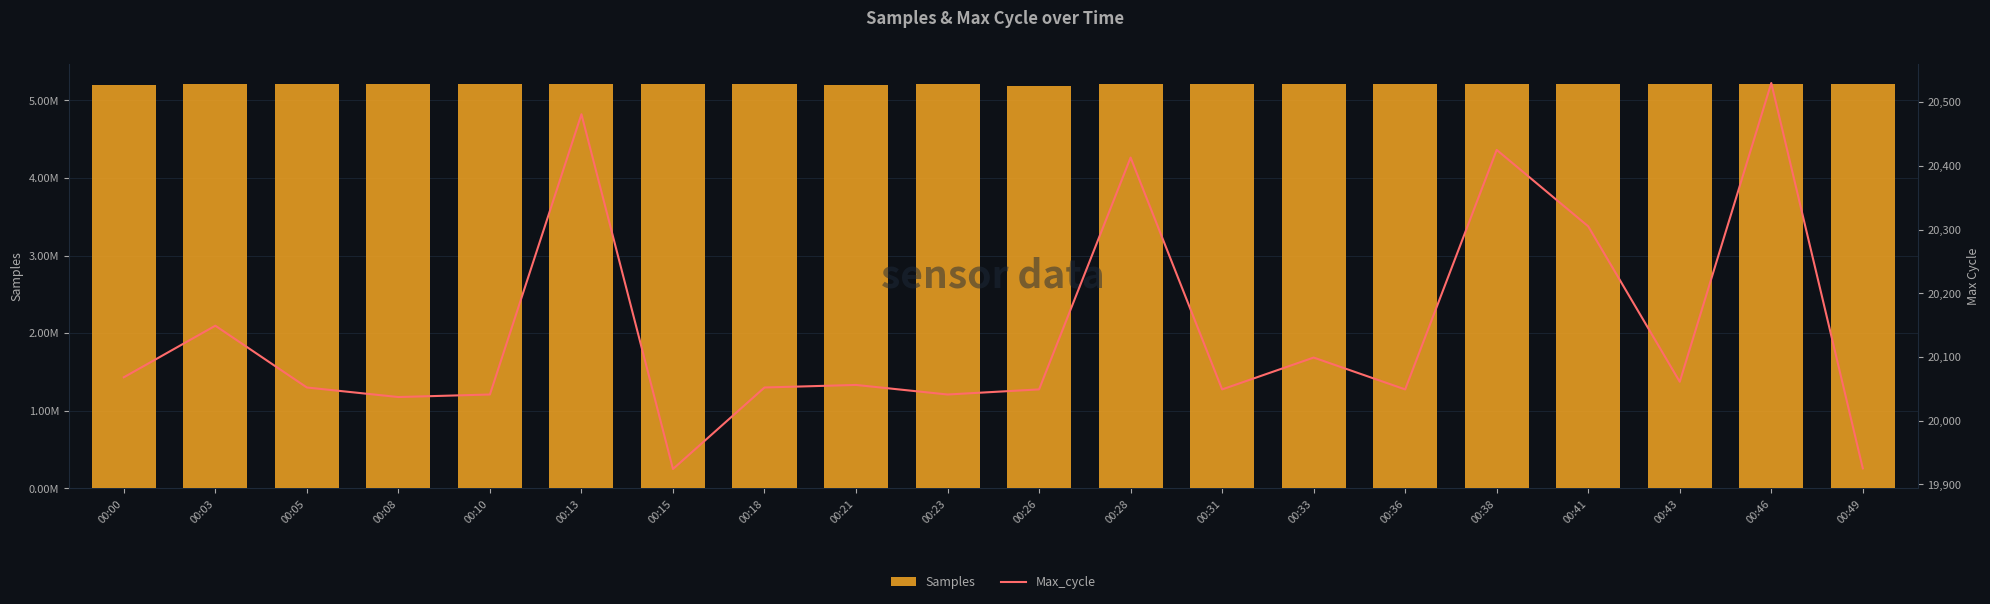

How many data points in Max_cycle are above 20056?

9